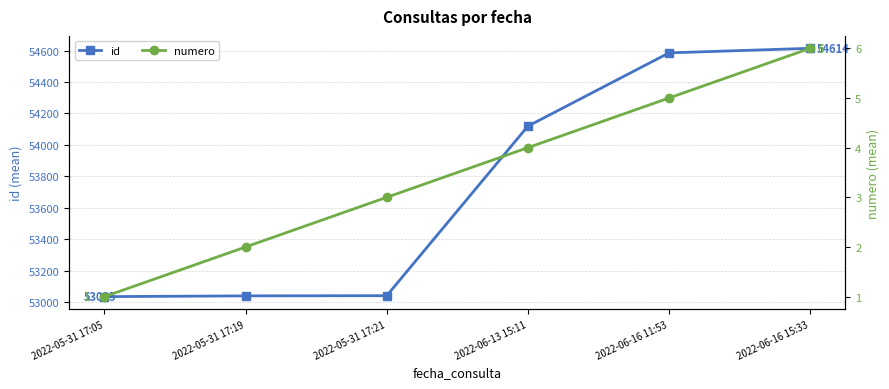

True or false: id has more than 0 interior local peaks.

False